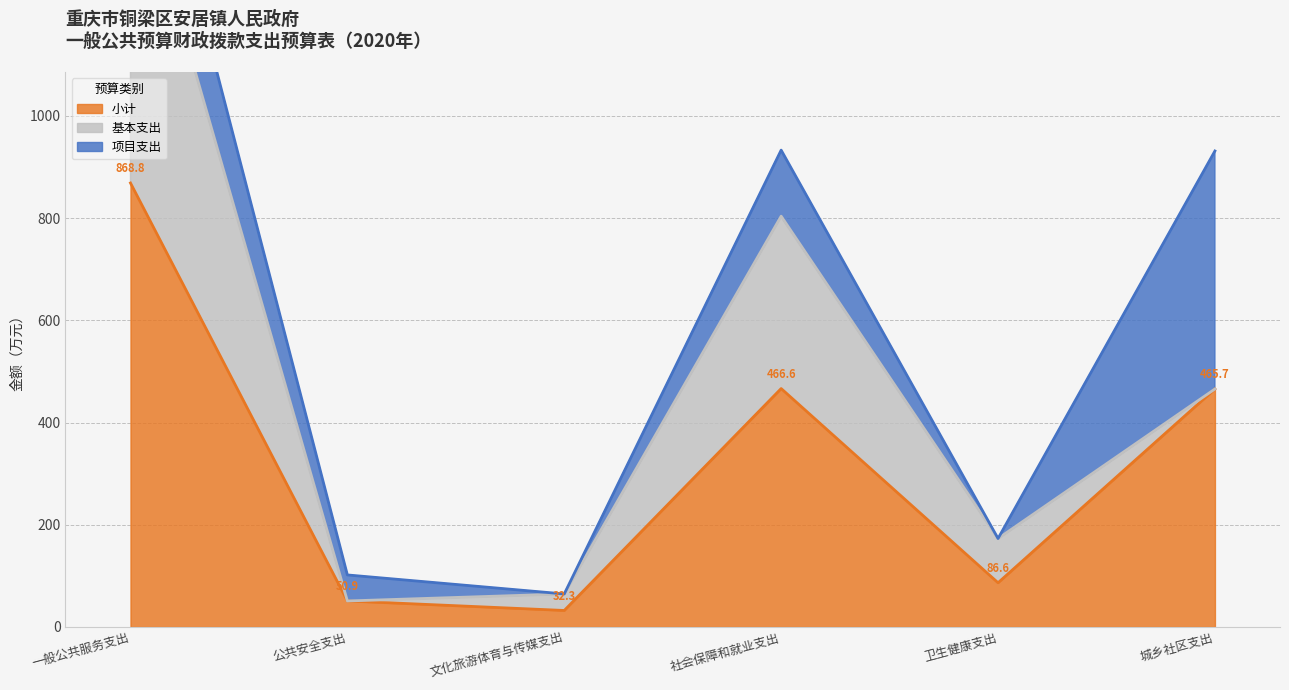

True or false: 项目支出 and 小计 cross at least once.

False